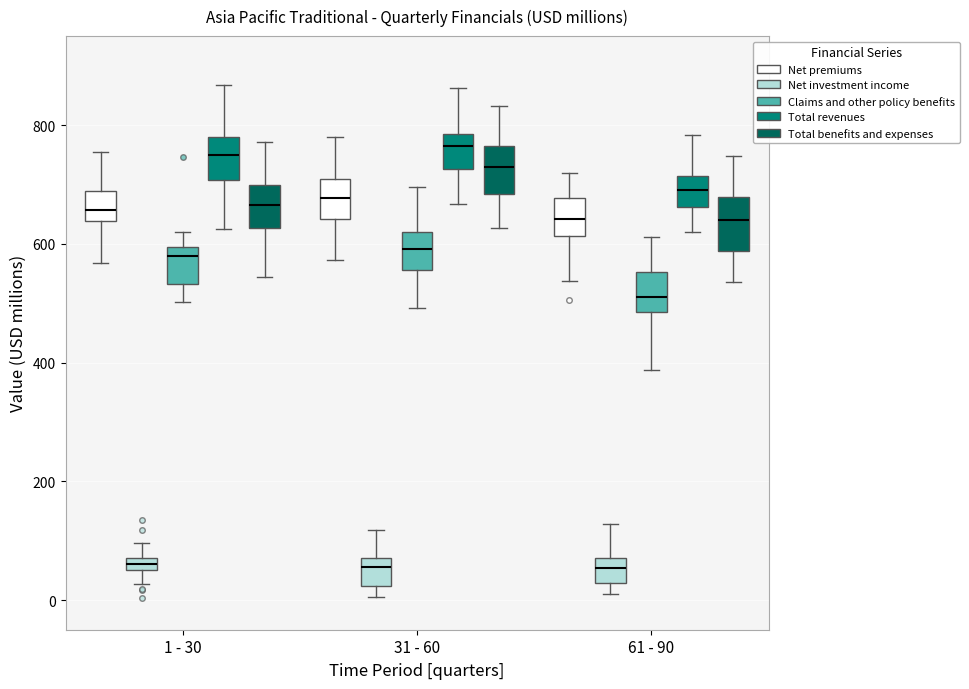

Where does the lower whisker of the box for 61 - 90 (Total benefits and expenses) end on the y-axis? The values are not printed on the chart, so give them approximately, as read against the axis.

540